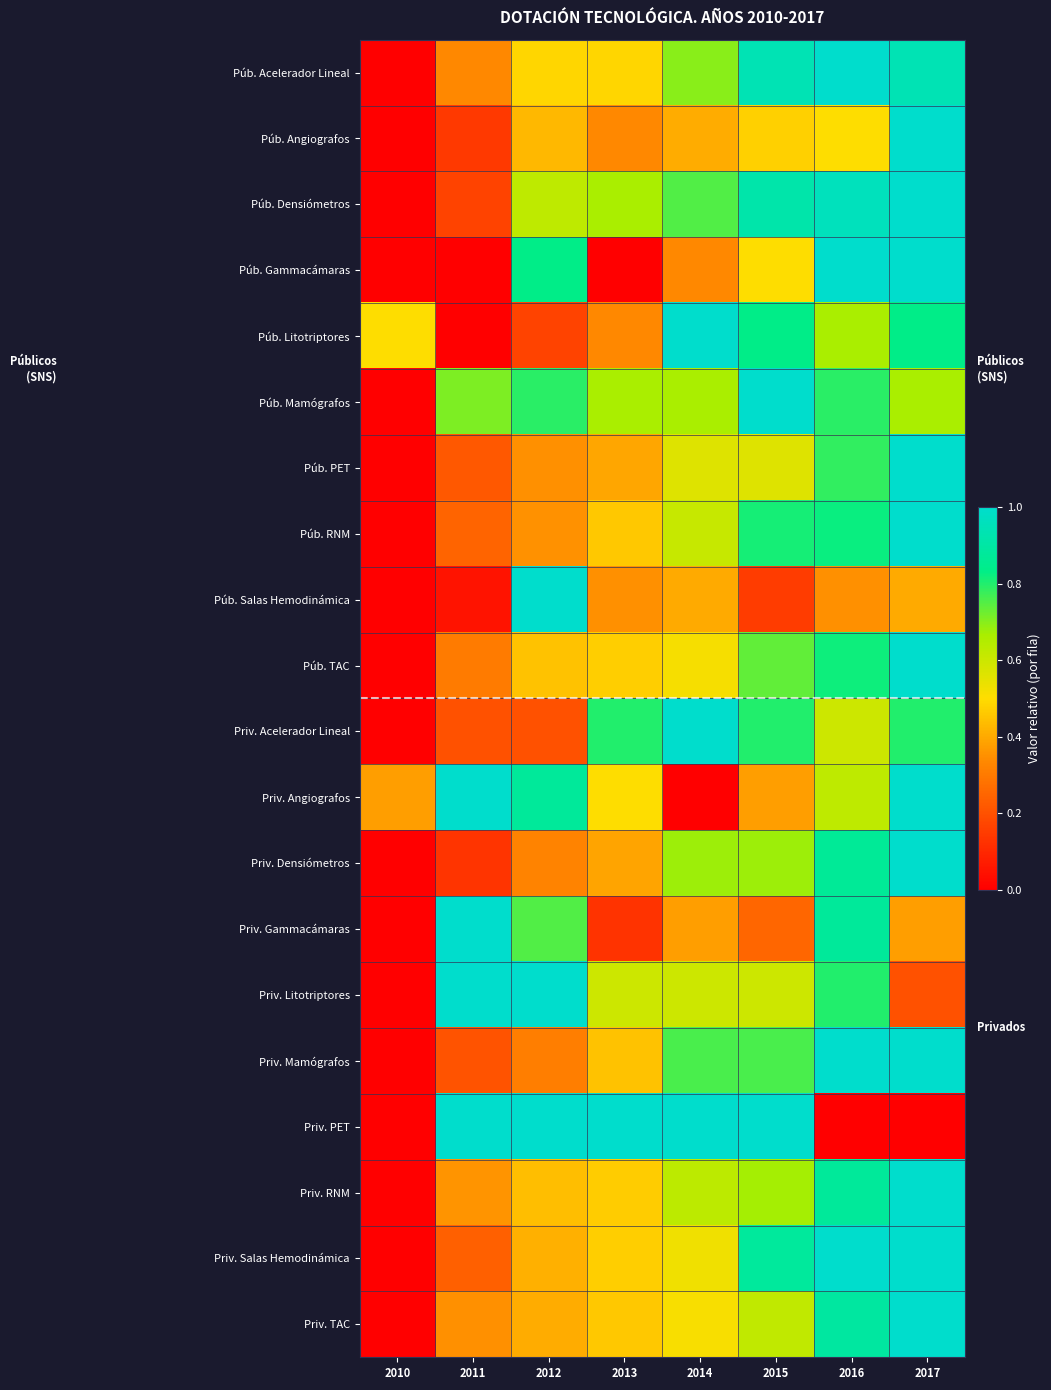

Rank the series by their maximum value, from highest to lowest.

Púb. Acelerador Lineal, Púb. Angiografos, Púb. Densiómetros, Púb. Gammacámaras, Púb. Litotriptores, Púb. Mamógrafos, Púb. PET, Púb. RNM, Púb. Salas Hemodinámica, Púb. TAC, Priv. Acelerador Lineal, Priv. Angiografos, Priv. Densiómetros, Priv. Gammacámaras, Priv. Litotriptores, Priv. Mamógrafos, Priv. PET, Priv. RNM, Priv. Salas Hemodinámica, Priv. TAC